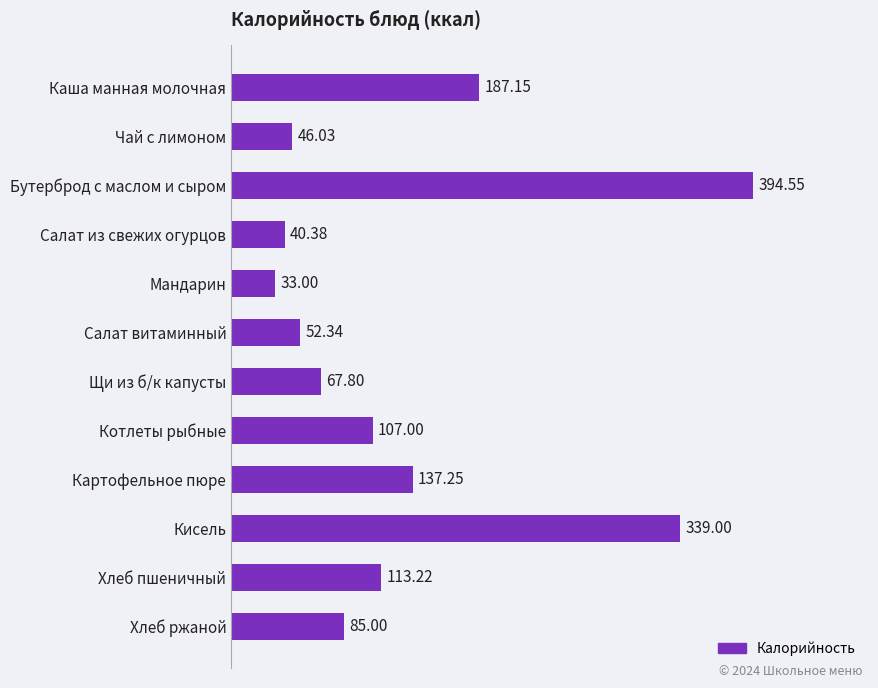

What is the label of the 3rd bar from the bottom?

Кисель